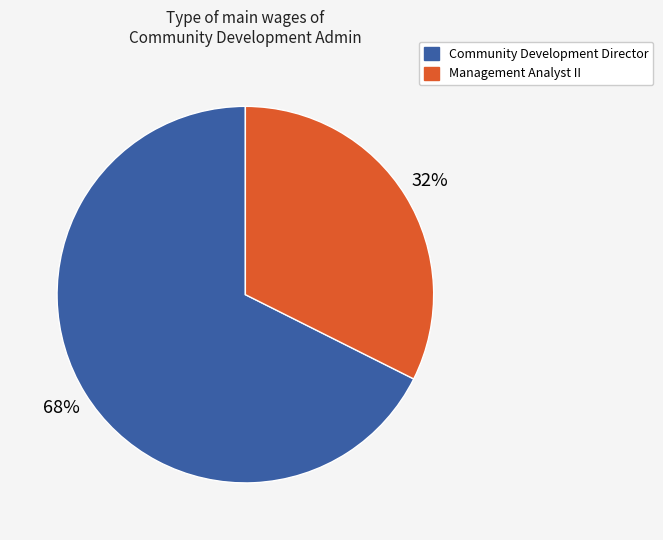

Is Management Analyst II the majority of the pie?

No